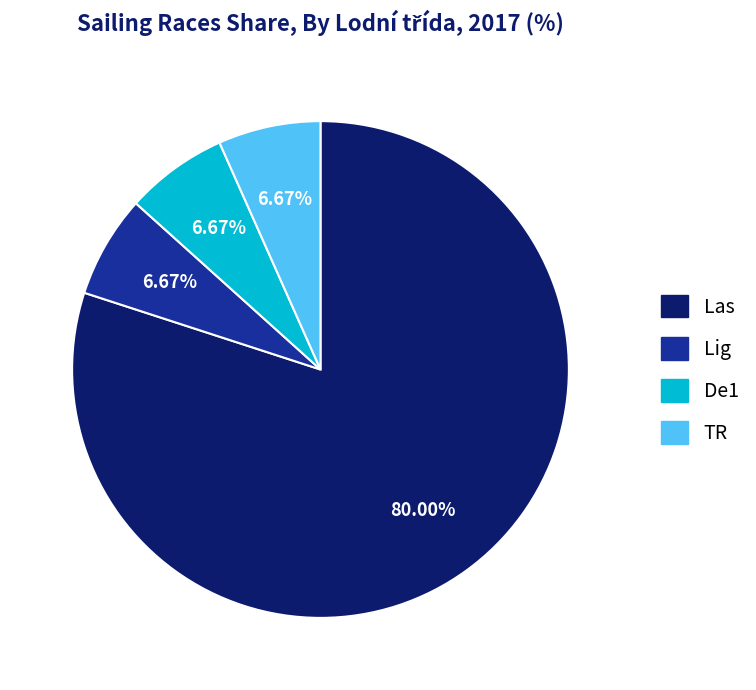

To the nearest percent, what is the combined percentage of De1 and Lig?

13%